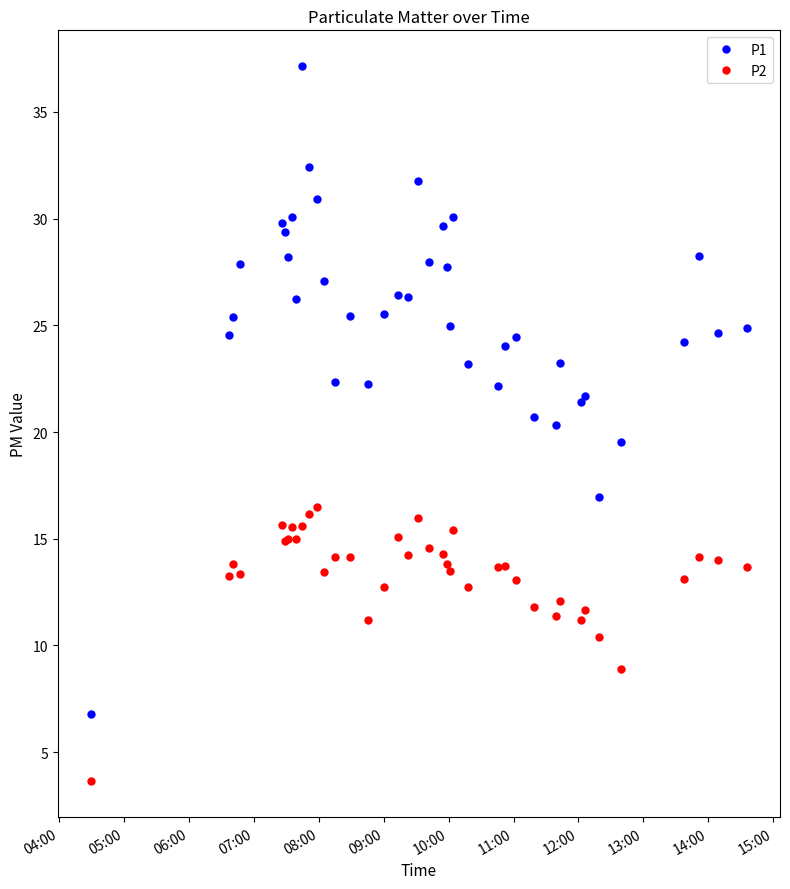

Which series has the largest total across all categories?

P1